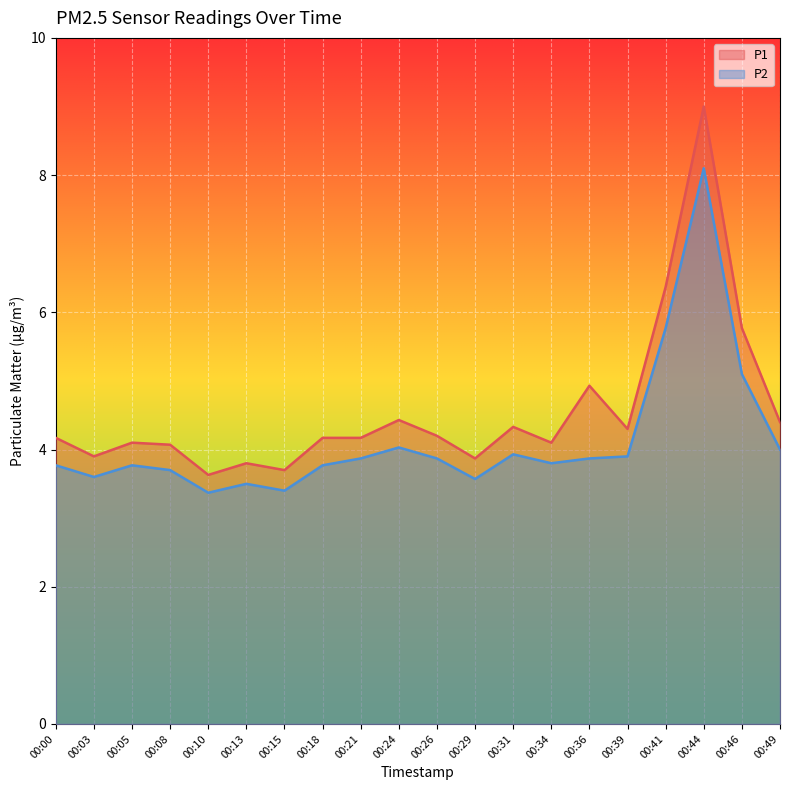

The P2 series shows 3.4 at 00:15. True or false?

True